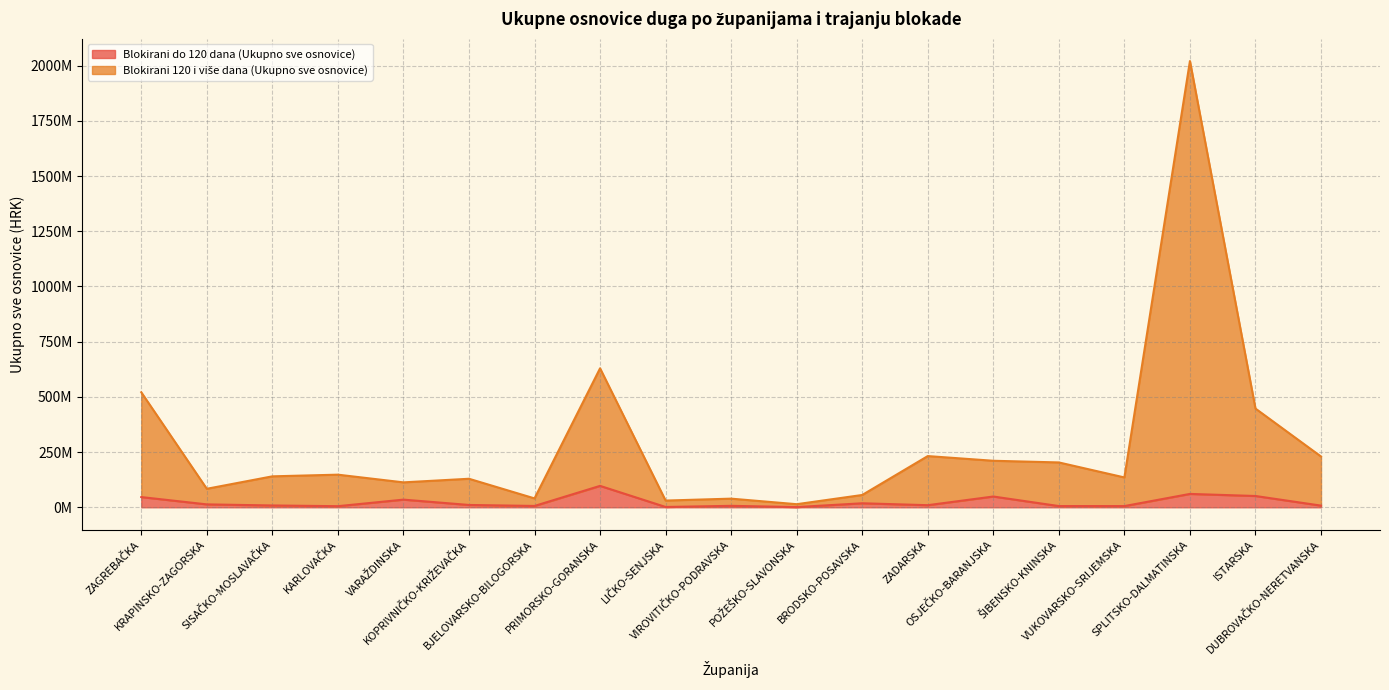

What is the difference between the maximum and minimum values in the Blokirani 120 i više dana (Ukupno sve osnovice) series?

2007095445.0